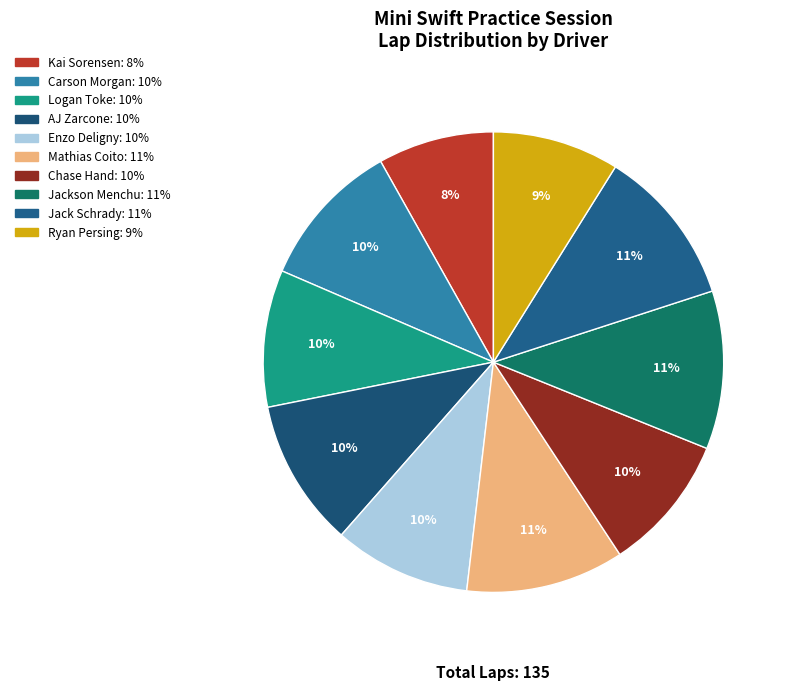

How many slices are in this pie chart?

10